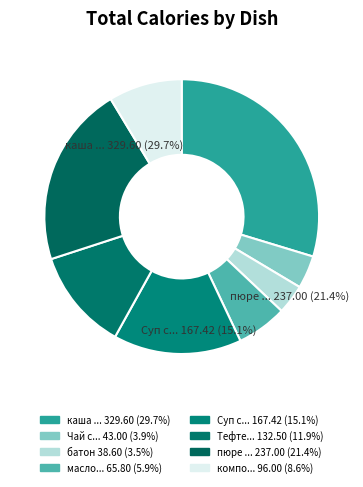

The Суп с клецками на м/к бульоне slice represents 30% of the pie. True or false?

False